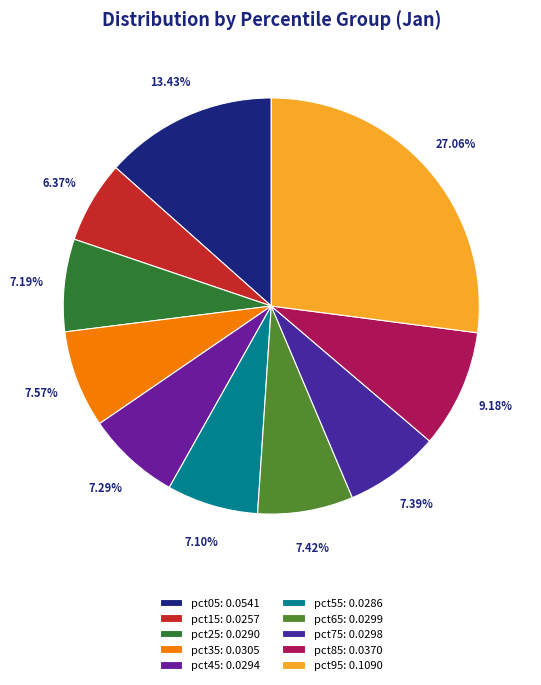

To the nearest percent, what percentage of the pie is pct75?

7%